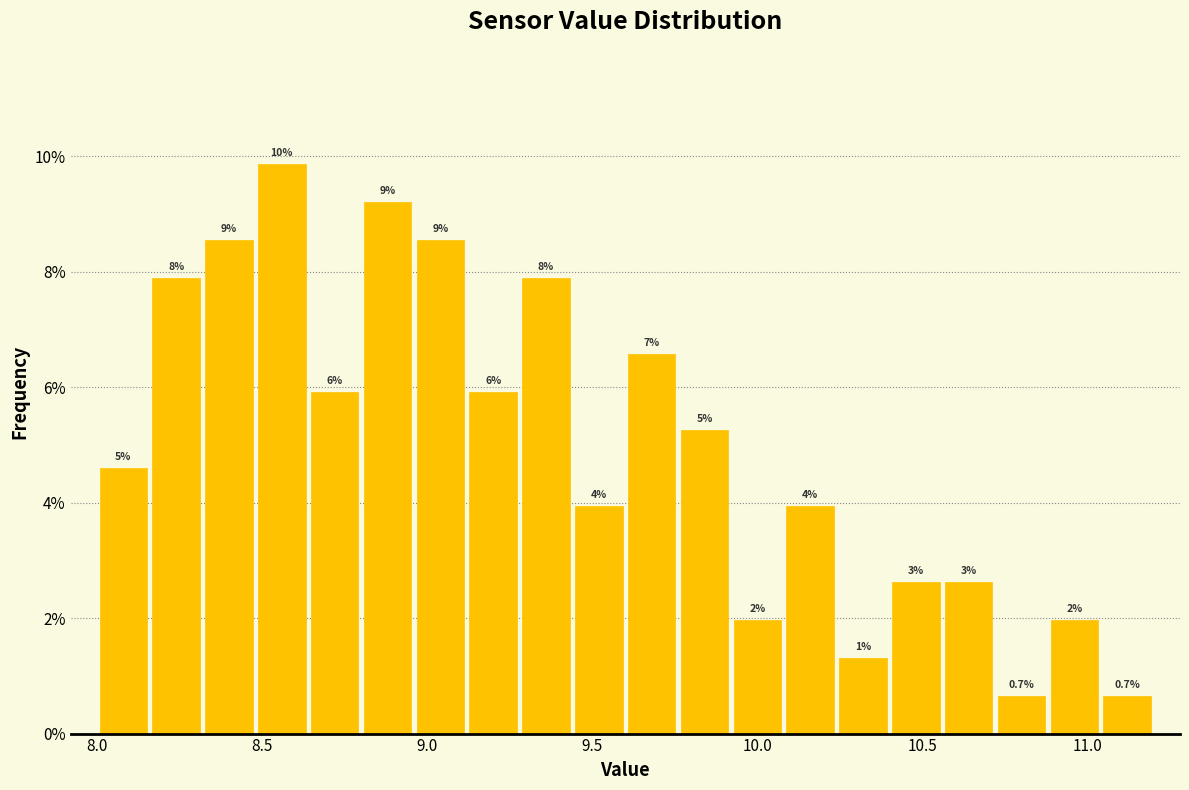

Read against the x-axis, roughly where is the centre of the tallest bar?

8.55